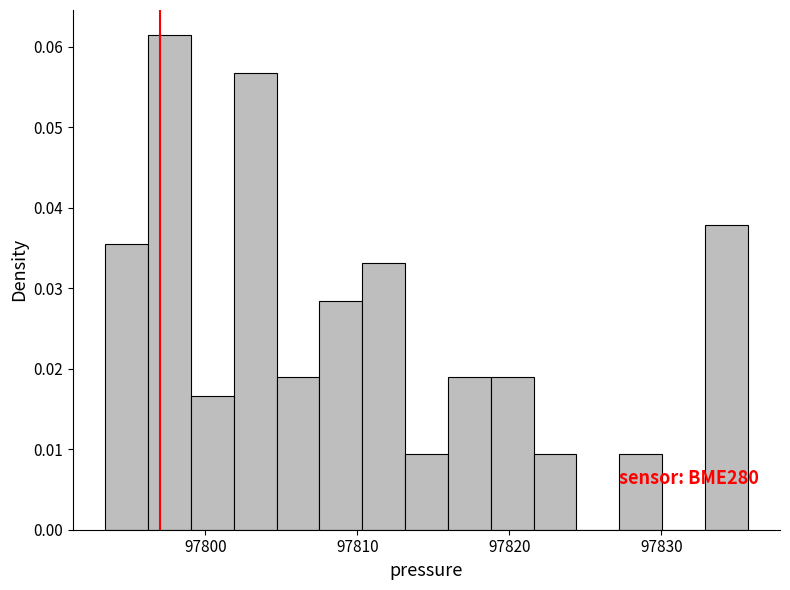

Around what value on the x-axis is the tallest bar? Give the approximate position of its centre, as read against the axis.

97798